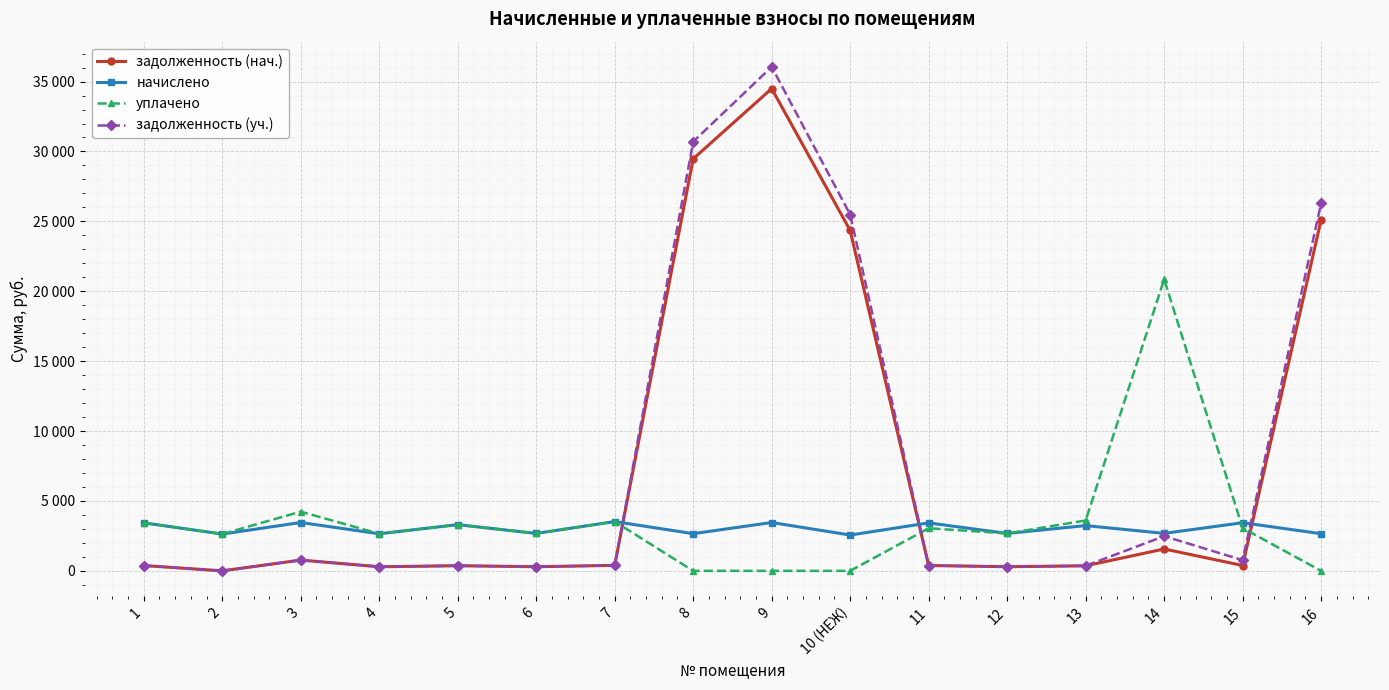

What are all the series names shown in the legend?

задолженность (нач.), начислено, уплачено, задолженность (уч.)